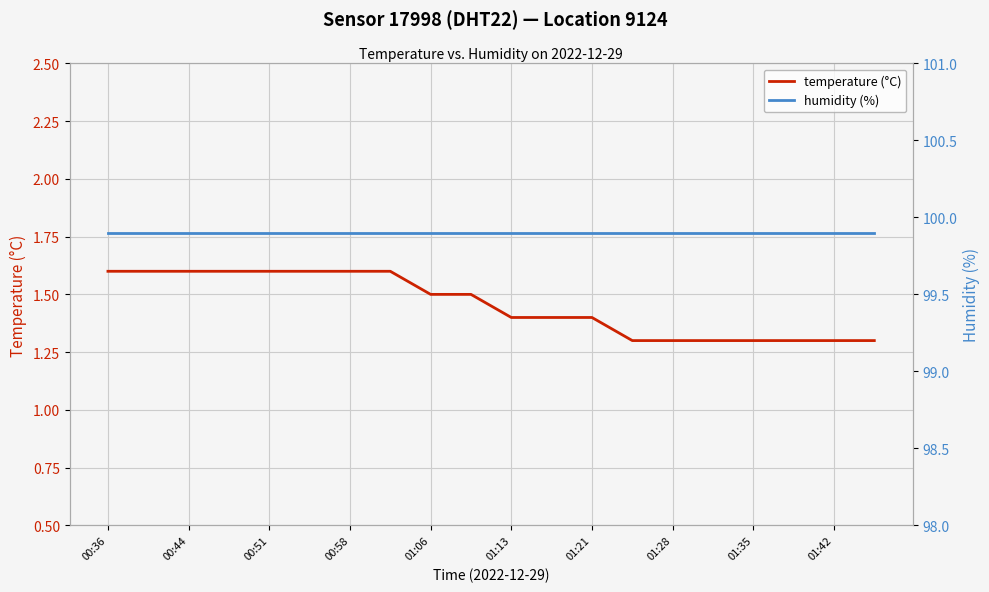

How many temperature (°C) values are between 1 and 2?

20